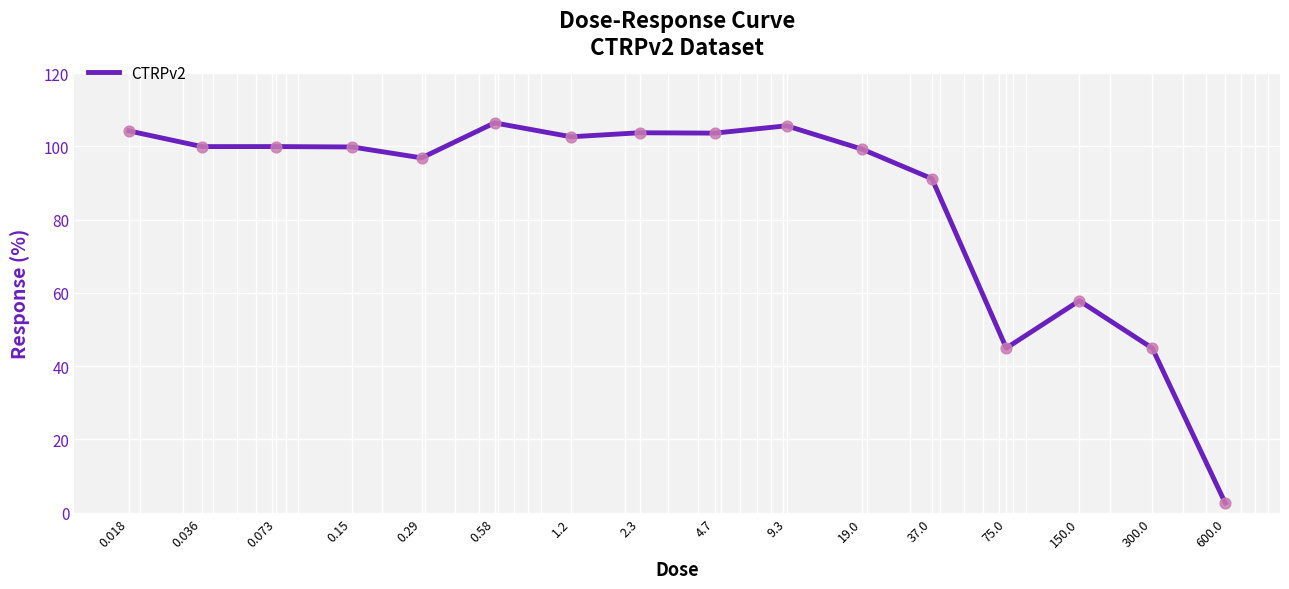

What is the minimum value shown in the chart?

2.7